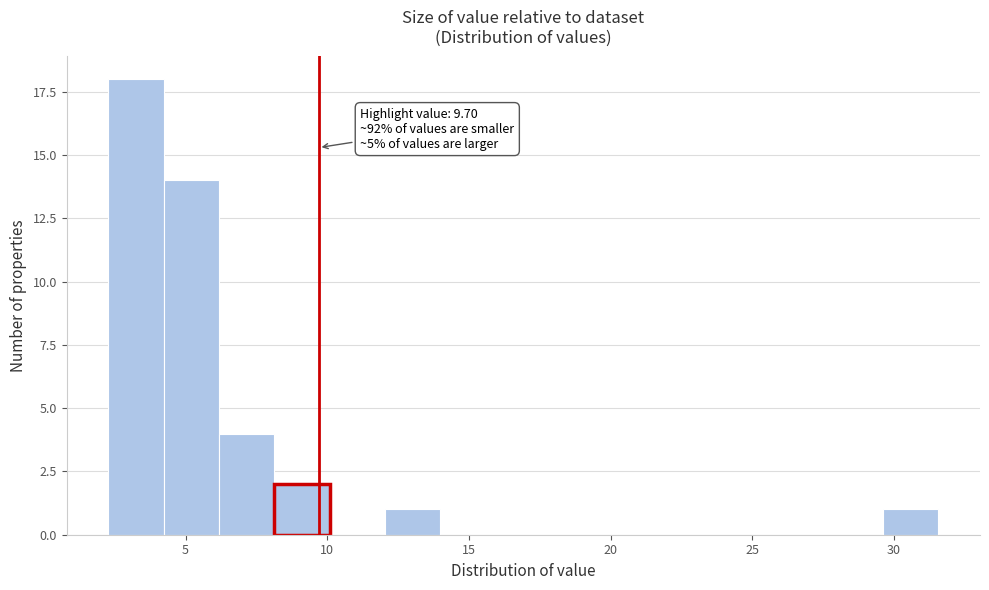

Around what value on the x-axis is the tallest bar? Give the approximate position of its centre, as read against the axis.

3.0